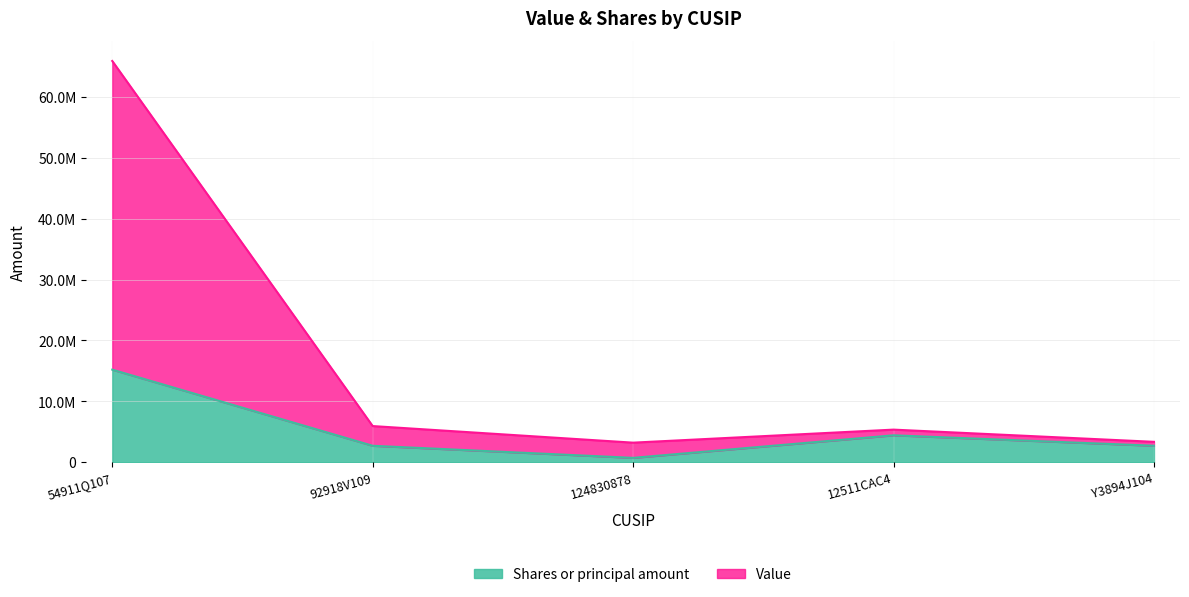

At which label is Value closest to 34563780?

92918V109